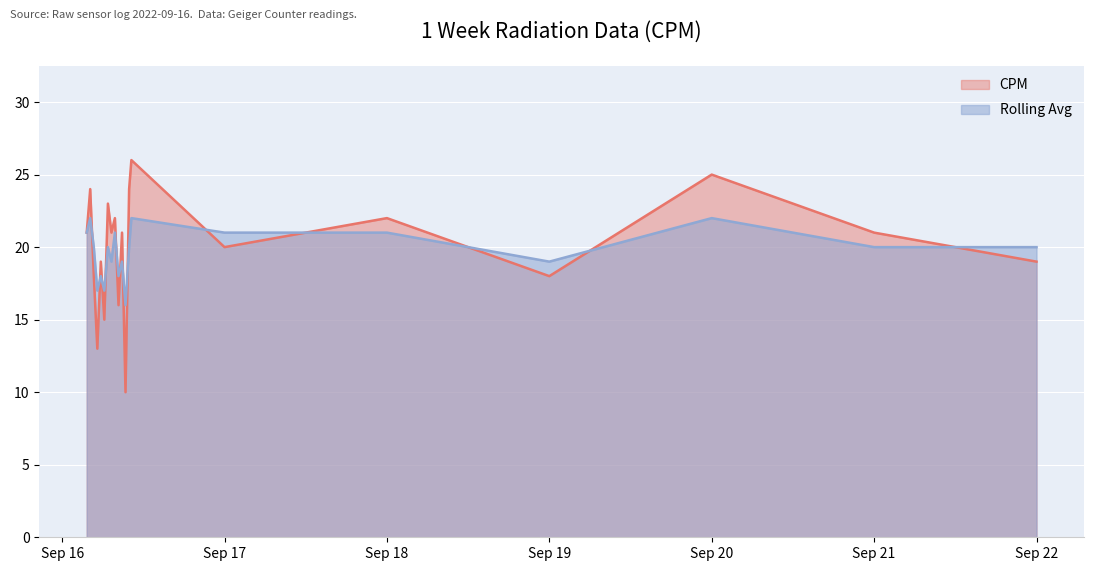

Rank the series by their average value, from highest to lowest.

CPM, Rolling Avg